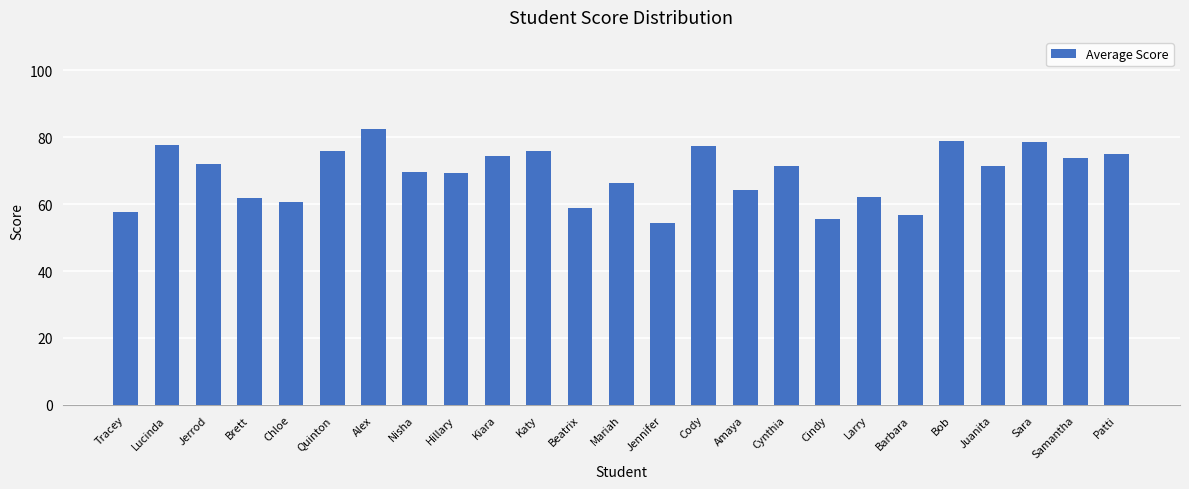

What is the change in value from Quinton to Bob?

+3.0